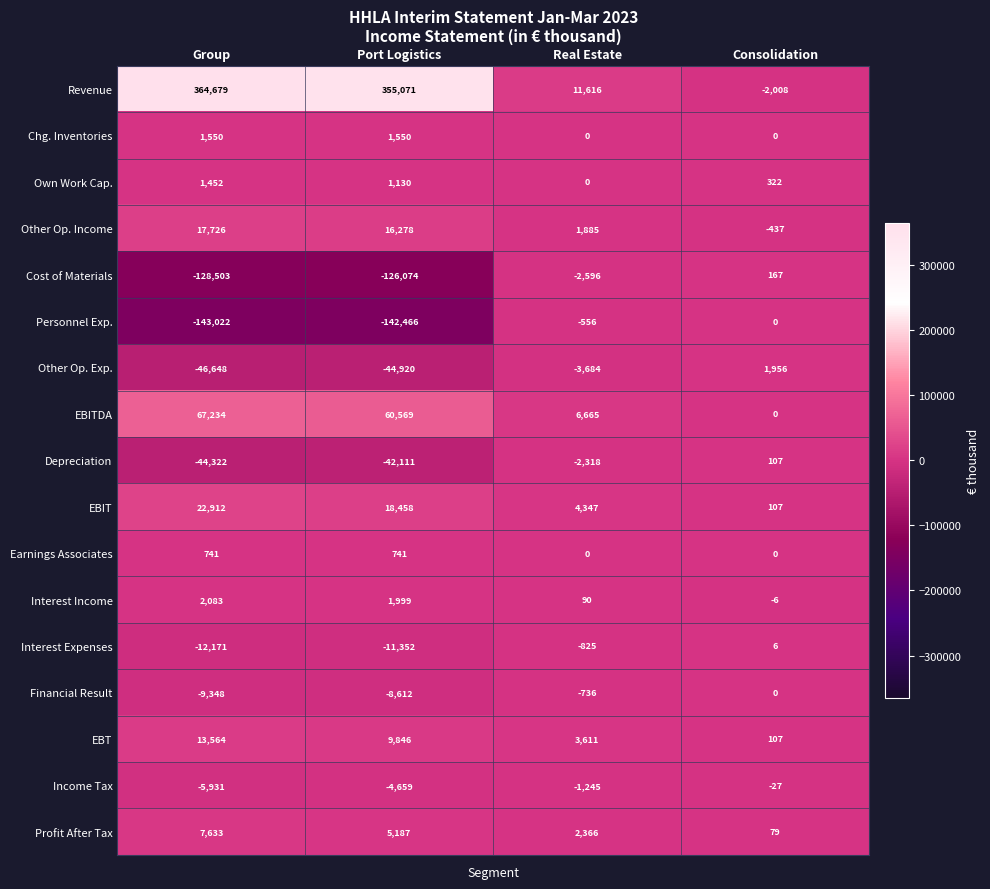

What is the difference between the maximum and minimum values in the Income Tax series?

5904